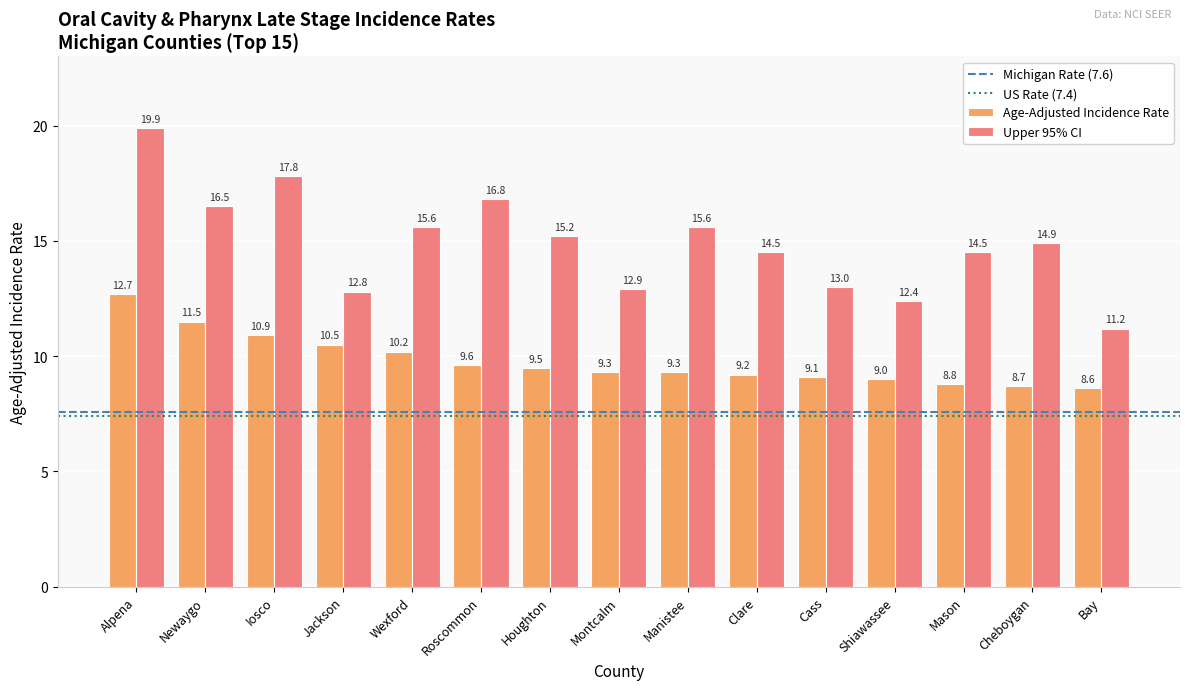

List the series in order of their overall mean, lowest first.

Age-Adjusted Incidence Rate, Upper 95% CI